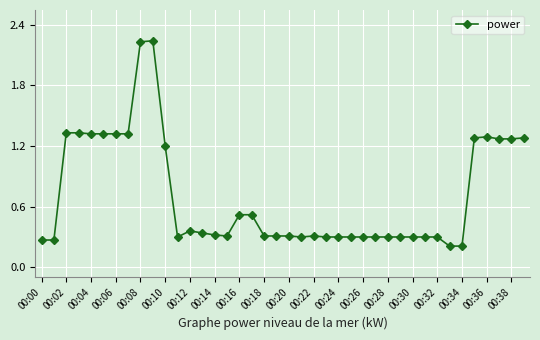

What is the average value?

0.7